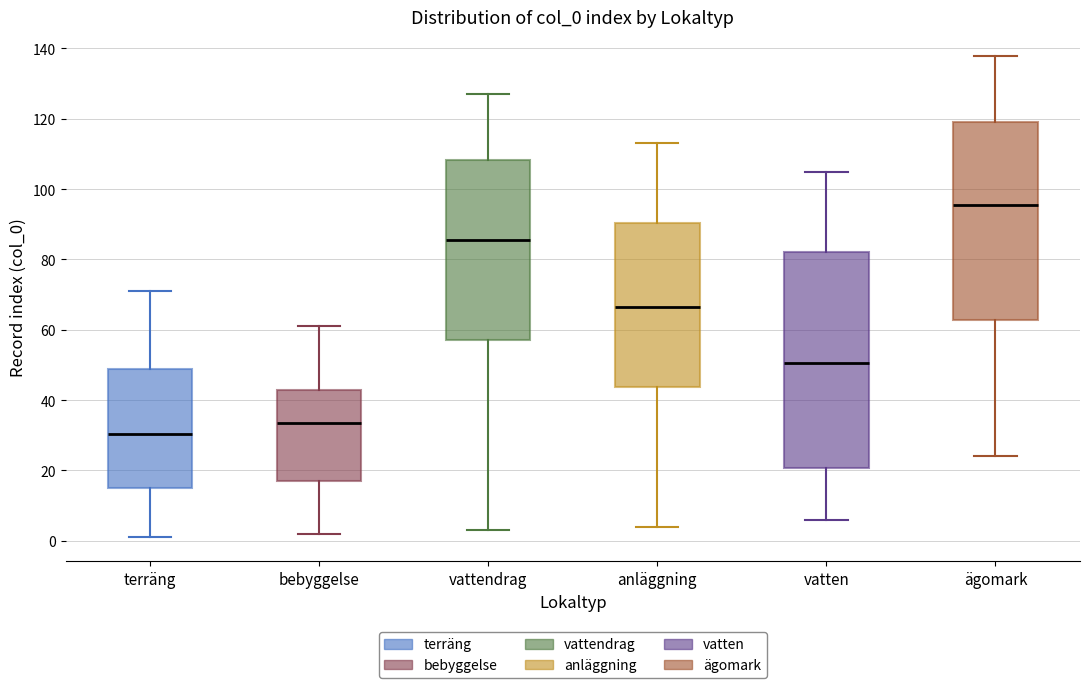

Reading left to right, read every box against the y-axis: the position of its median line, the range the box covers, and the ends of its whiskers. The values are not printed on the chart, so give them approximately, as read against the axis.

terräng: median 30, box 16 to 50, whiskers 2 to 72
bebyggelse: median 34, box 18 to 44, whiskers 2 to 62
vattendrag: median 86, box 58 to 108, whiskers 4 to 128
anläggning: median 66, box 44 to 90, whiskers 4 to 114
vatten: median 50, box 20 to 82, whiskers 6 to 106
ägomark: median 96, box 62 to 120, whiskers 24 to 138